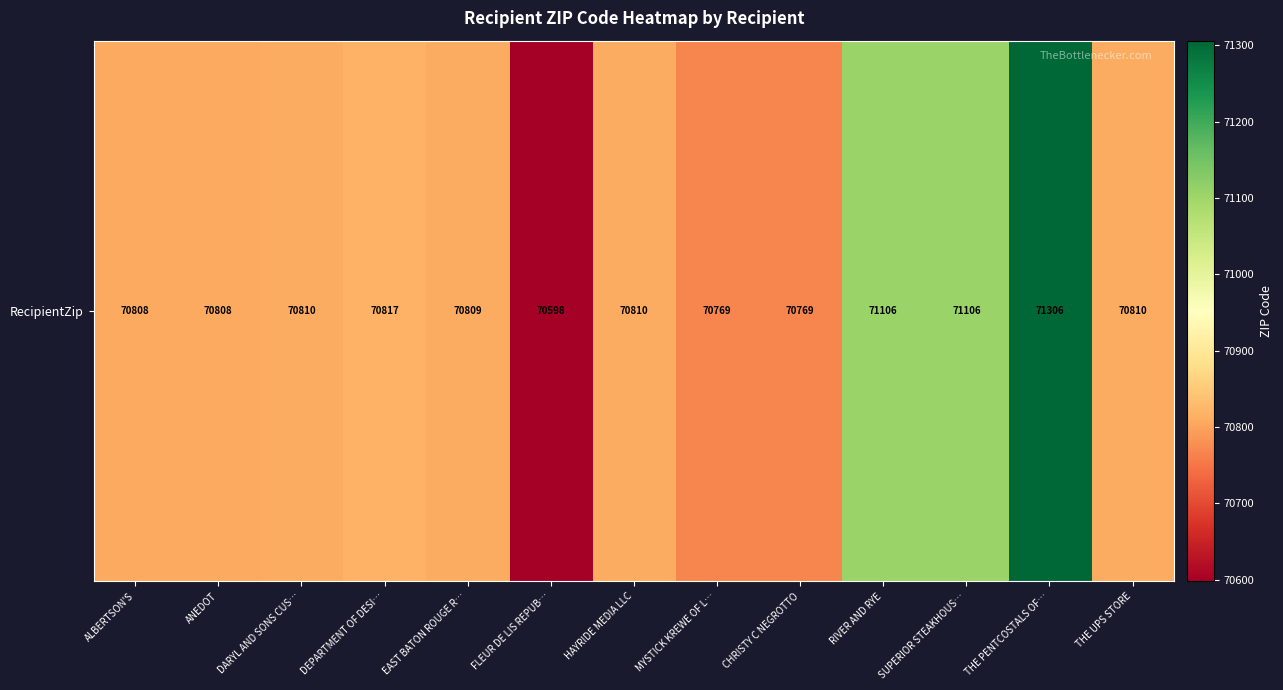

How many values are below 70810?

6